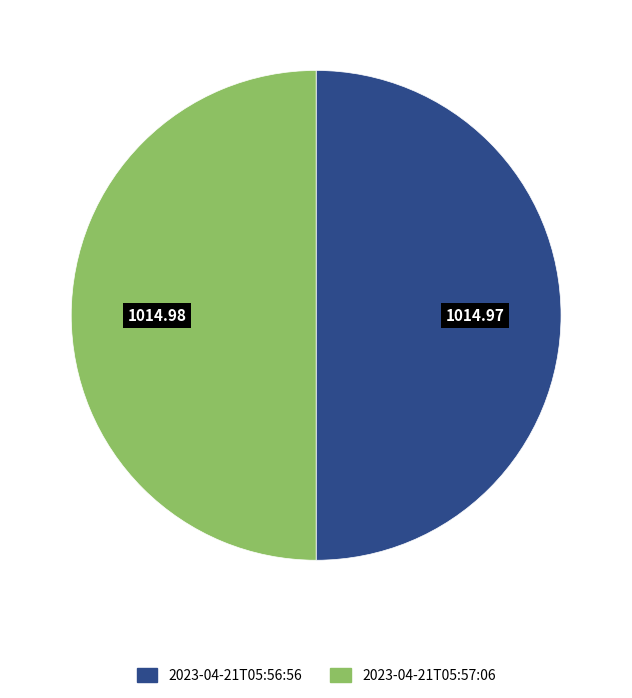

How many segments does this pie chart have?

2